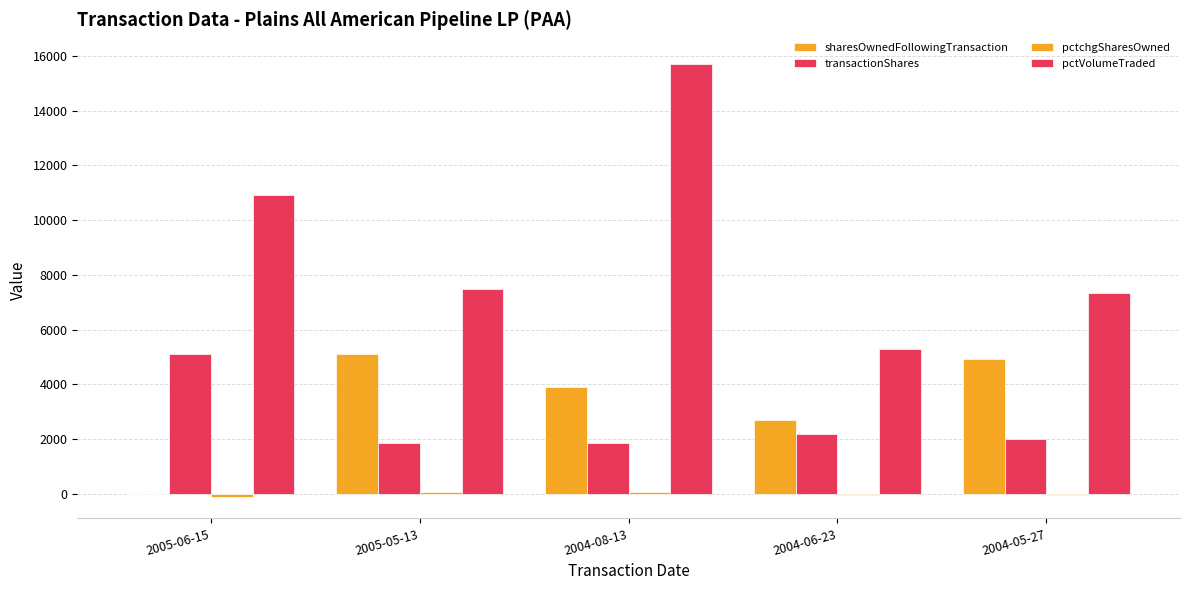

Which series has the largest total across all categories?

pctVolumeTraded